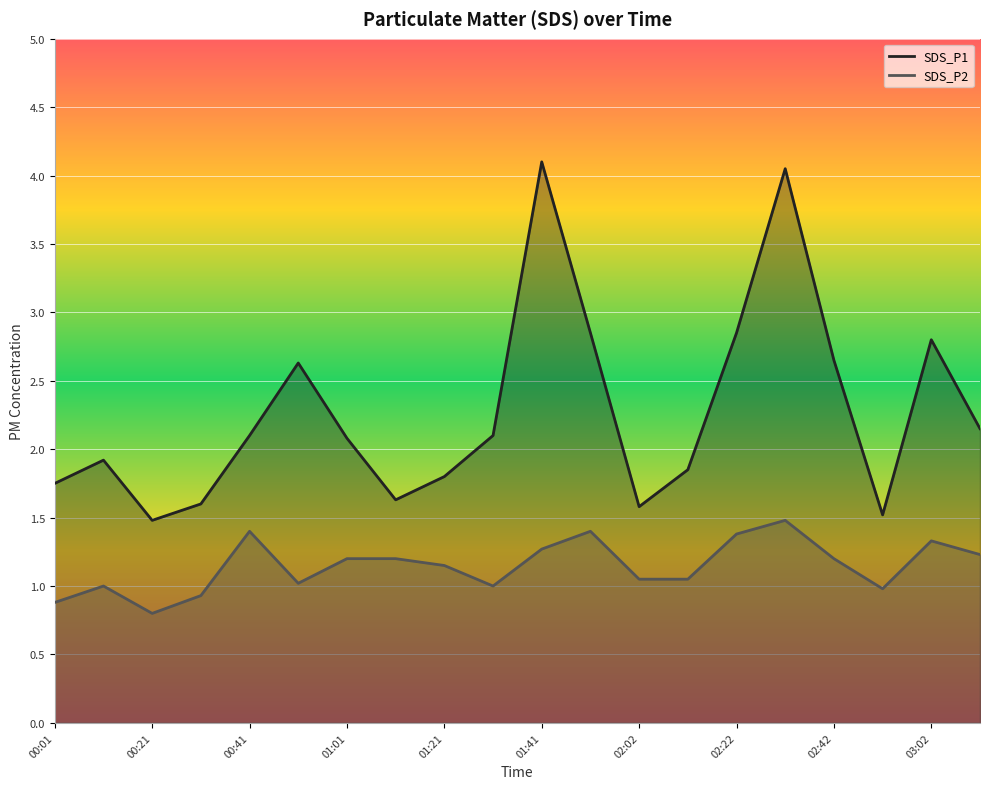

Reading left to right, list all the values displayed in this chart.

SDS_P1: 00:01=1.8	00:11=1.9	00:21=1.5	00:31=1.6	00:41=2.1	00:51=2.6	01:01=2.1	01:11=1.6	01:21=1.8	01:31=2.1	01:41=4.1	01:51=2.9	02:02=1.6	02:12=1.9	02:22=2.9	02:32=4.0	02:42=2.6	02:52=1.5	03:02=2.8	03:12=2.1
SDS_P2: 00:01=0.9	00:11=1.0	00:21=0.8	00:31=0.9	00:41=1.4	00:51=1.0	01:01=1.2	01:11=1.2	01:21=1.1	01:31=1.0	01:41=1.3	01:51=1.4	02:02=1.1	02:12=1.1	02:22=1.4	02:32=1.5	02:42=1.2	02:52=1.0	03:02=1.3	03:12=1.2